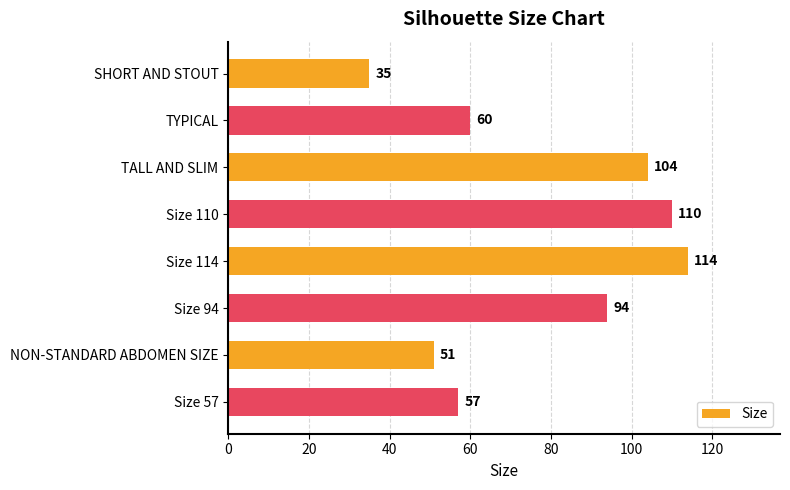

Rank the categories by value from highest to lowest.

Size 114, Size 110, TALL AND SLIM, Size 94, TYPICAL, Size 57, NON-STANDARD ABDOMEN SIZE, SHORT AND STOUT